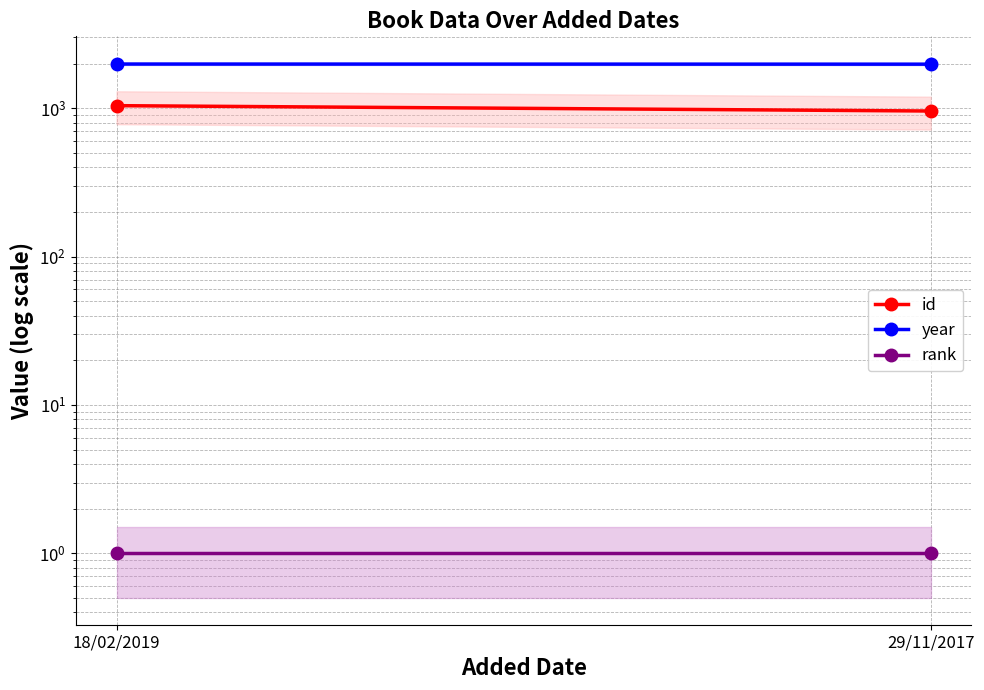

How many distinct data groups are displayed?

3